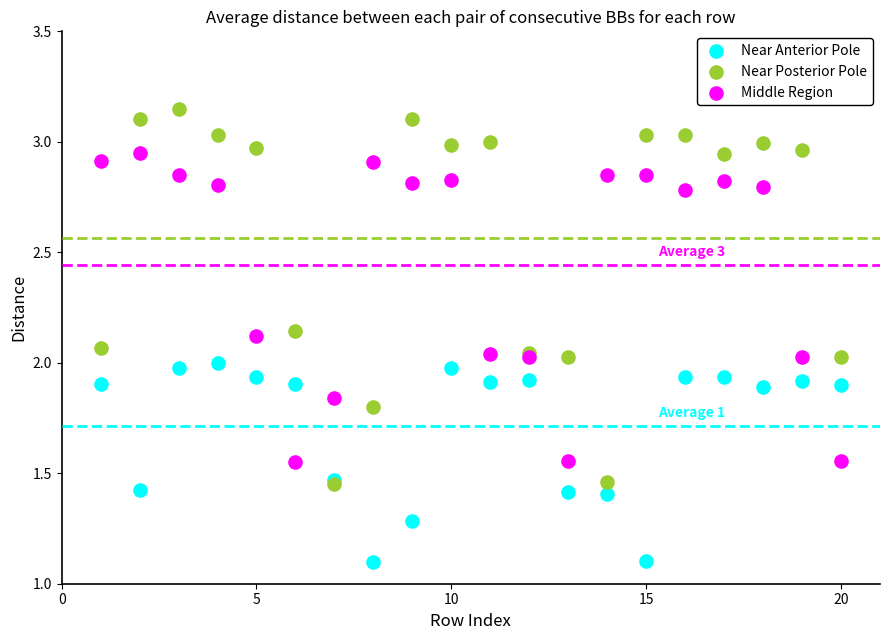

Which series contains the lowest Y value?

Near Anterior Pole